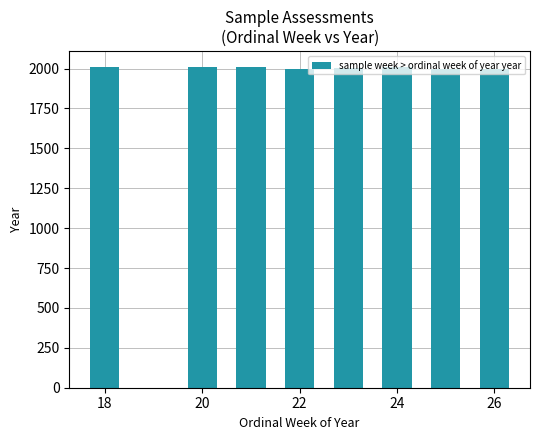

What is the difference between the second highest and minimum values?

12